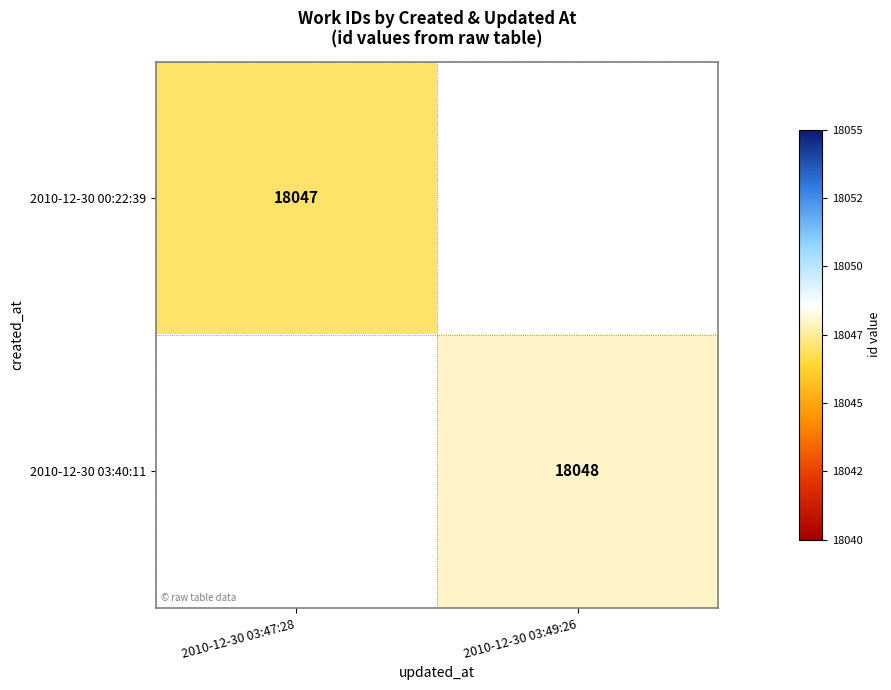

The 2010-12-30 03:40:11 series shows 24152 at 2010-12-30 03:49:26. True or false?

False